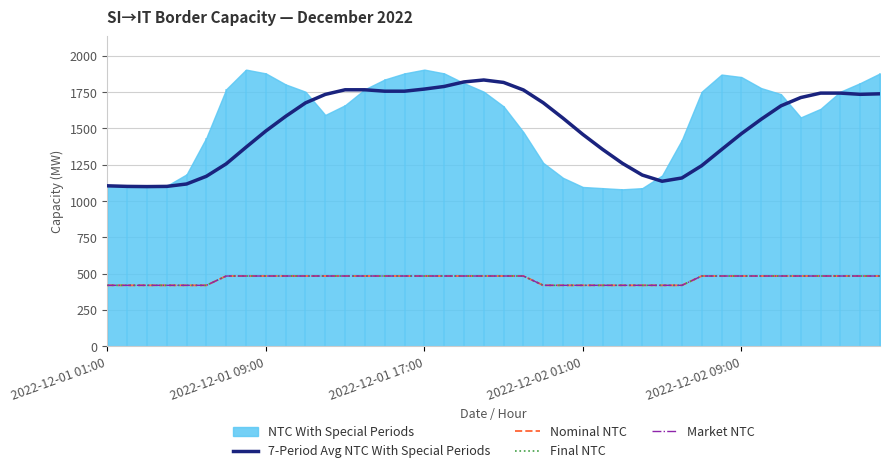

Does the chart have visible grid lines?

Yes